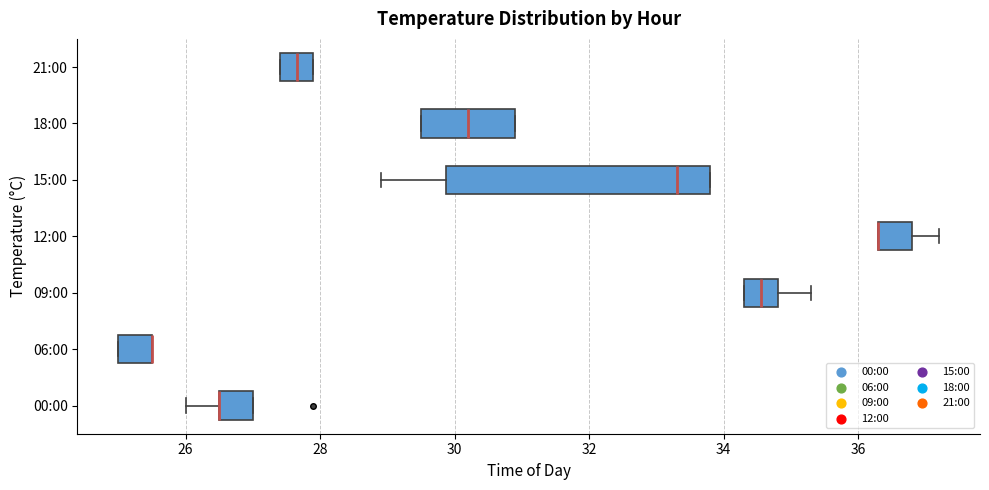

Reading bottom to top, read every box against the x-axis: the position of its median line, the range the box covers, and the ends of its whiskers. The values are not printed on the chart, so give them approximately, as read against the axis.

00:00: median 26.6 (drawn on the box's left edge), box 26.6 to 27.0, whiskers 26.0 to 27.0
06:00: median 25.6 (drawn on the box's right edge), box 25.0 to 25.6, whiskers 25.0 to 25.6
09:00: median 34.6, box 34.4 to 34.8, whiskers 34.4 to 35.4
12:00: median 36.4 (drawn on the box's left edge), box 36.4 to 36.8, whiskers 36.4 to 37.2
15:00: median 33.4, box 29.8 to 33.8, whiskers 29.0 to 33.8
18:00: median 30.2, box 29.6 to 31.0, whiskers 29.6 to 31.0
21:00: median 27.6, box 27.4 to 28.0, whiskers 27.4 to 28.0